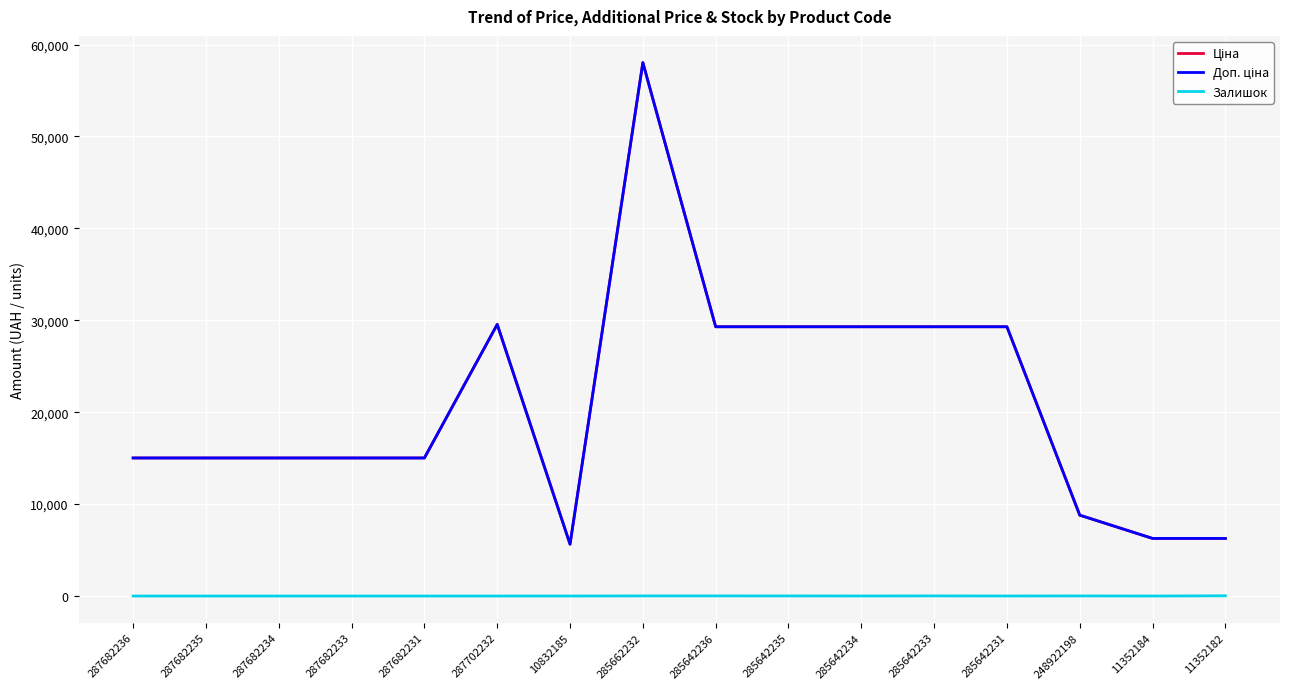

What is the difference between the Залишок values at 11352182 and 248922198?

12.0